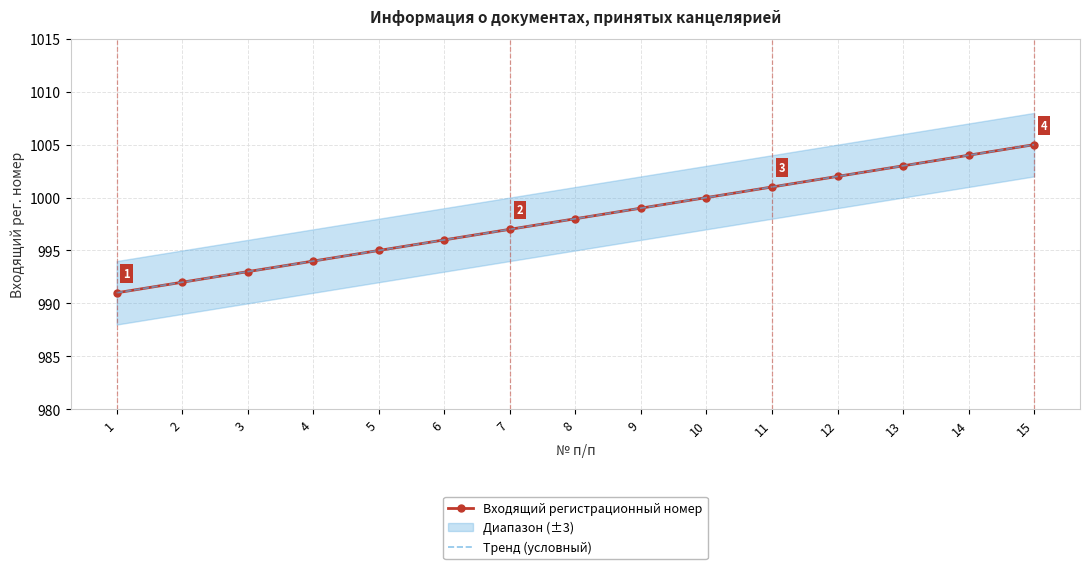

List the series in order of their peak value, lowest first.

Входящий регистрационный номер, Тренд (условный)